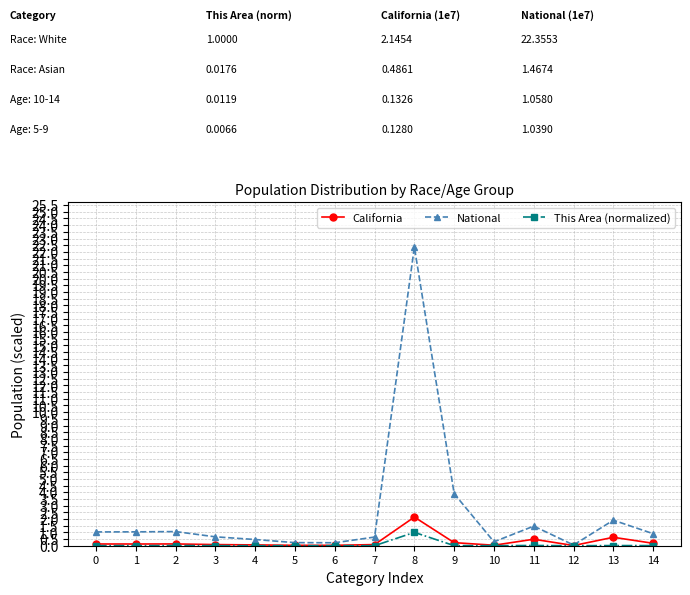

Which series has the widest spread of values?

National